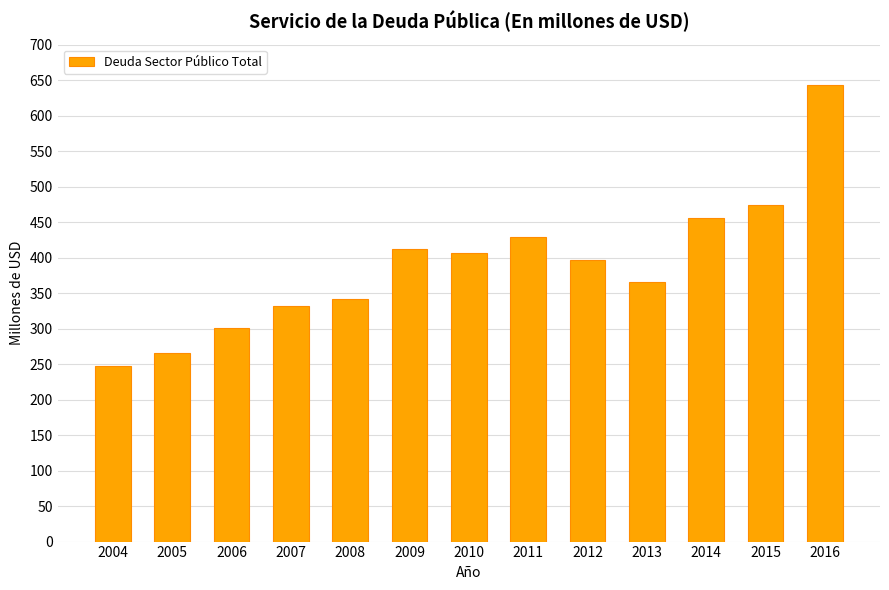

The value at 2007 is 332.3. True or false?

True